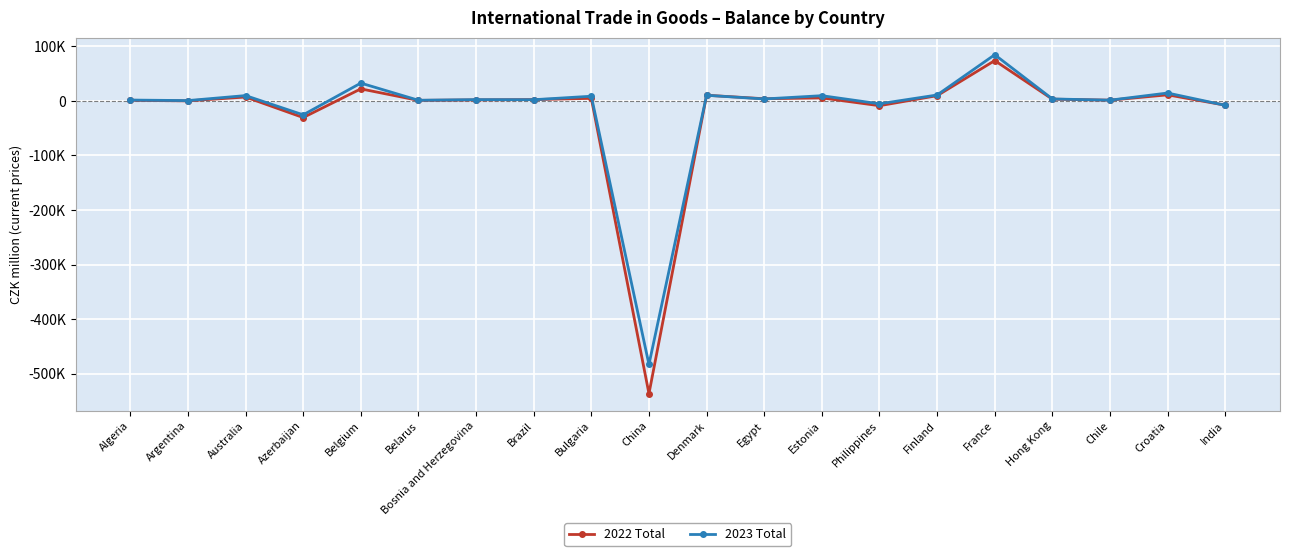

What are all the series names shown in the legend?

2022 Total, 2023 Total